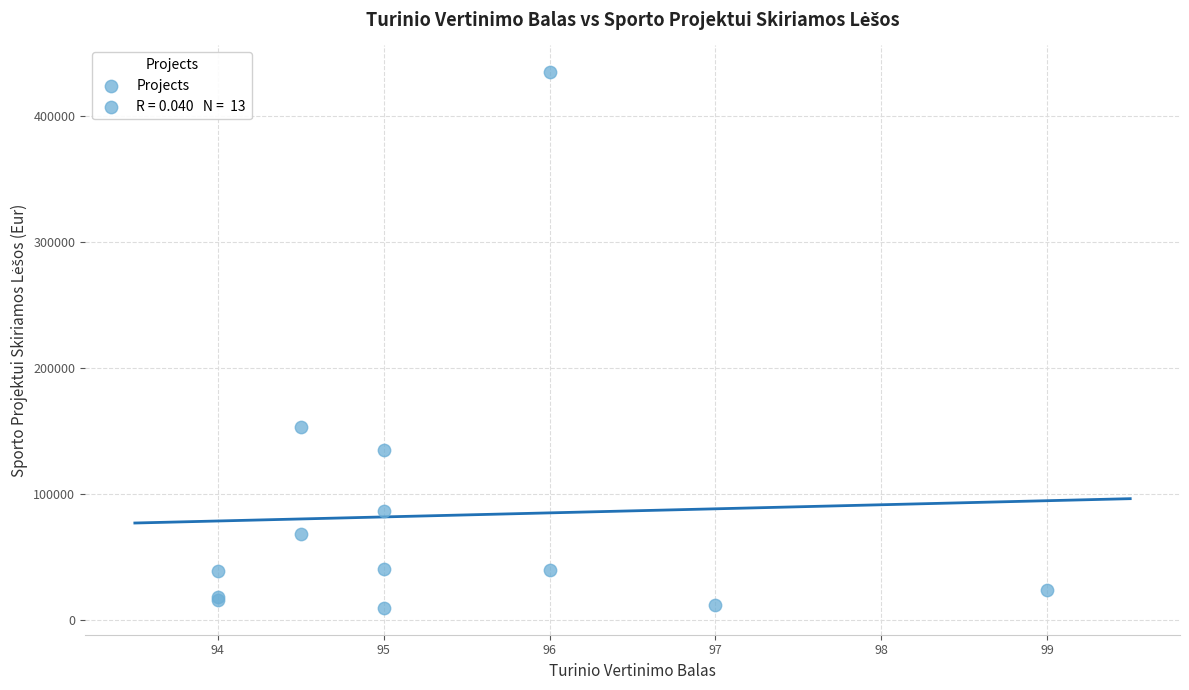

What Y value in the scatter plot is closest to 222148?

152977.7